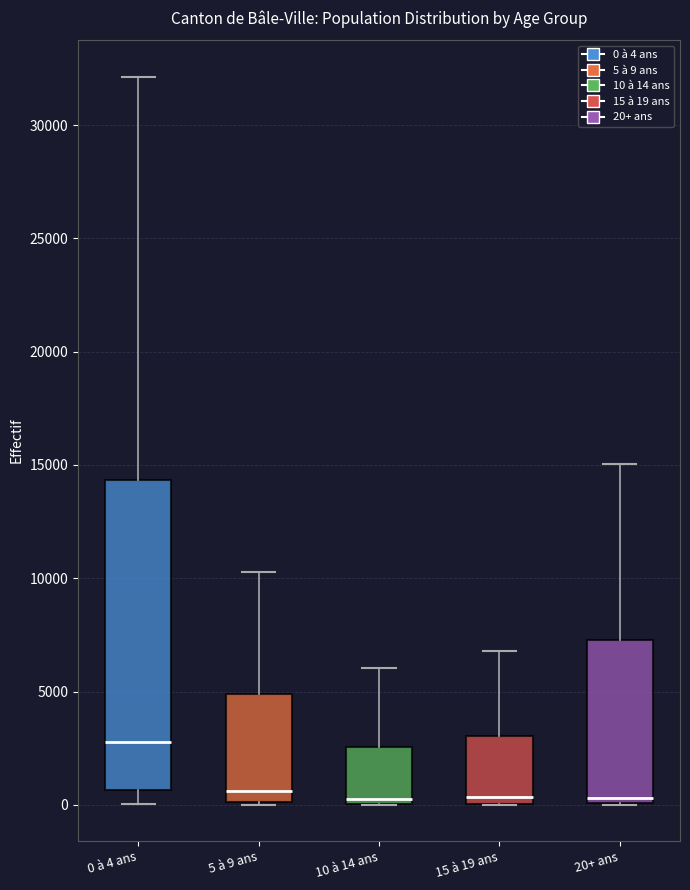

Which box's median line is the highest?

0 à 4 ans